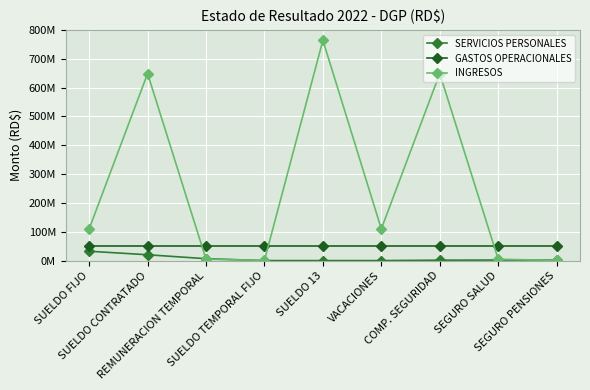

True or false: INGRESOS has a value of 298305.2 at SEGURO PENSIONES.

False